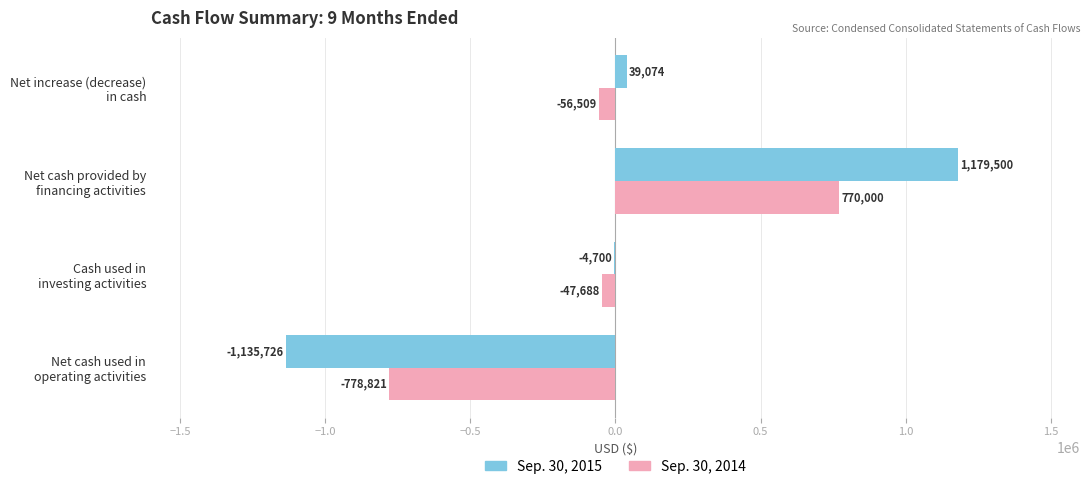

What is the sum of all Sep. 30, 2014 values?

-113018